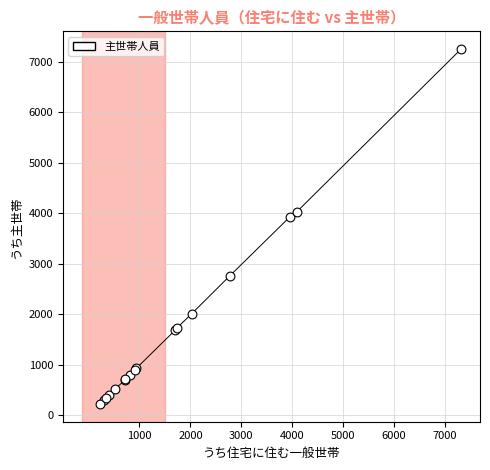

What Y value in the scatter plot is closest to 3740?

3925